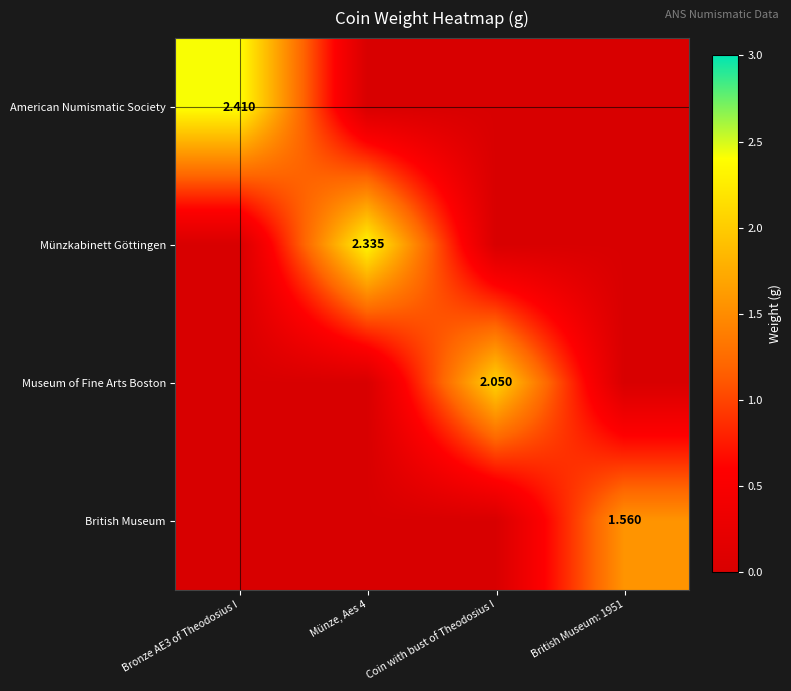

How many values in the Münzkabinett Göttingen series exceed 0?

1